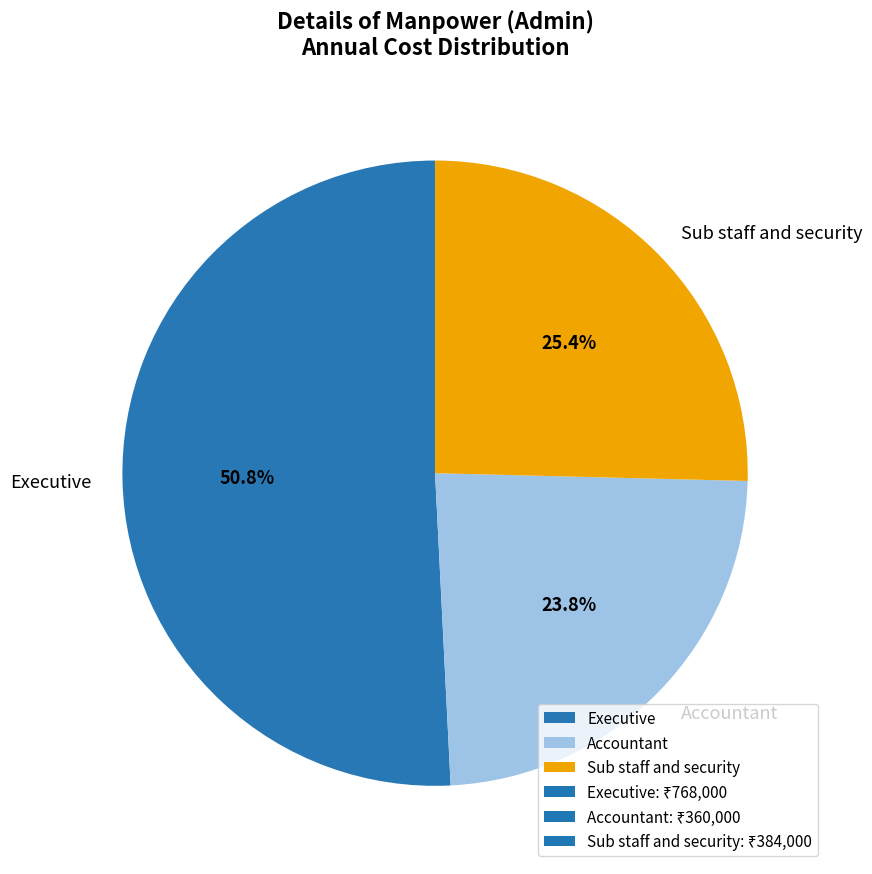

Which slice is the largest?

Executive